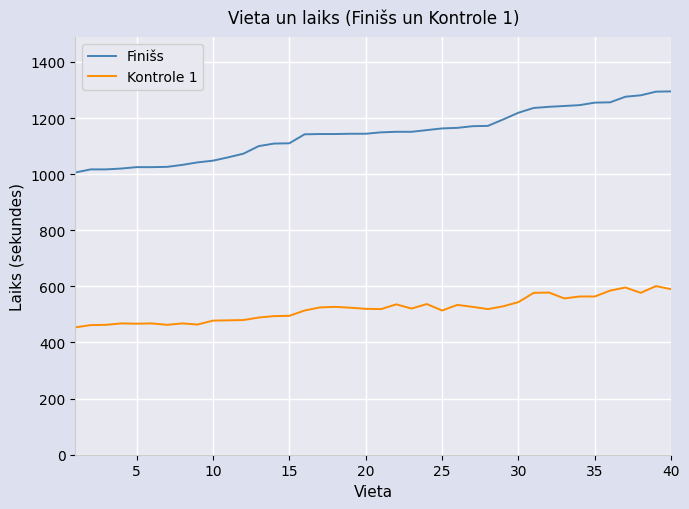

Which series has the largest total across all categories?

Finišs